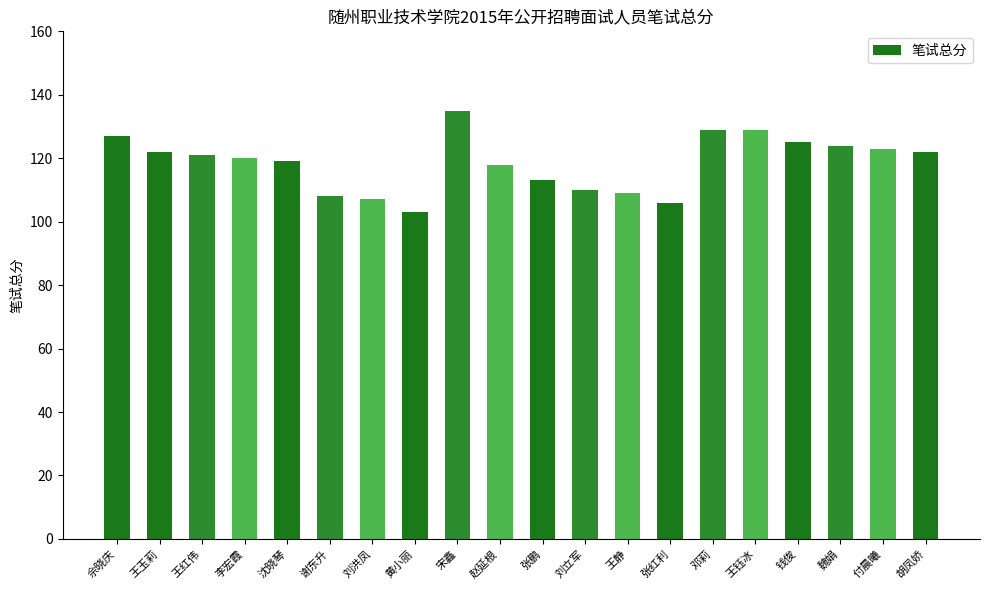

What is the difference between the maximum and minimum values?

32